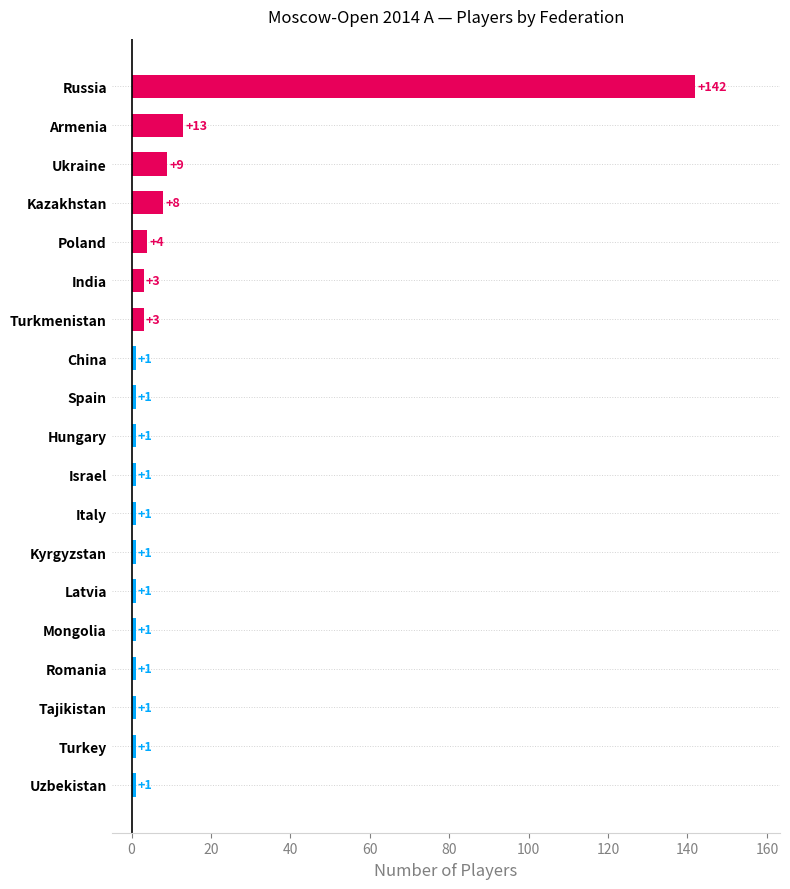

How many bars are there in total?

19